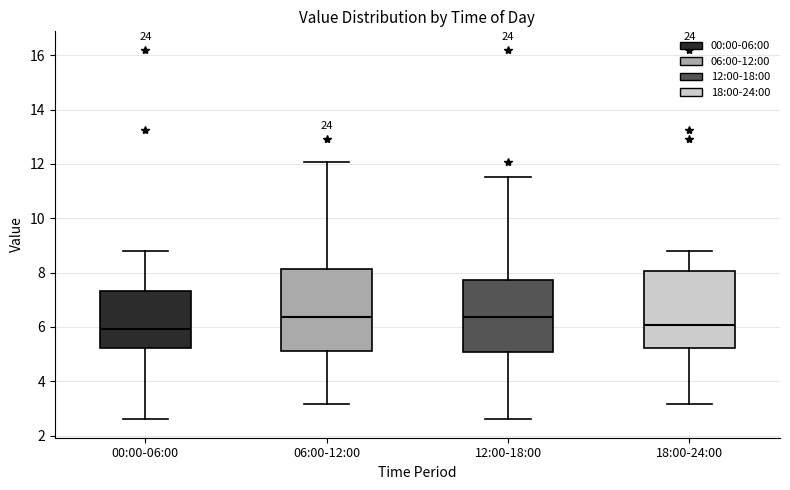

Reading left to right, read every box against the y-axis: the position of its median line, the range the box covers, and the ends of its whiskers. The values are not printed on the chart, so give them approximately, as read against the axis.

00:00-06:00: median 6.0, box 5.2 to 7.4, whiskers 2.6 to 8.8
06:00-12:00: median 6.4, box 5.2 to 8.2, whiskers 3.2 to 12.0
12:00-18:00: median 6.4, box 5.0 to 7.8, whiskers 2.6 to 11.6
18:00-24:00: median 6.0, box 5.2 to 8.0, whiskers 3.2 to 8.8